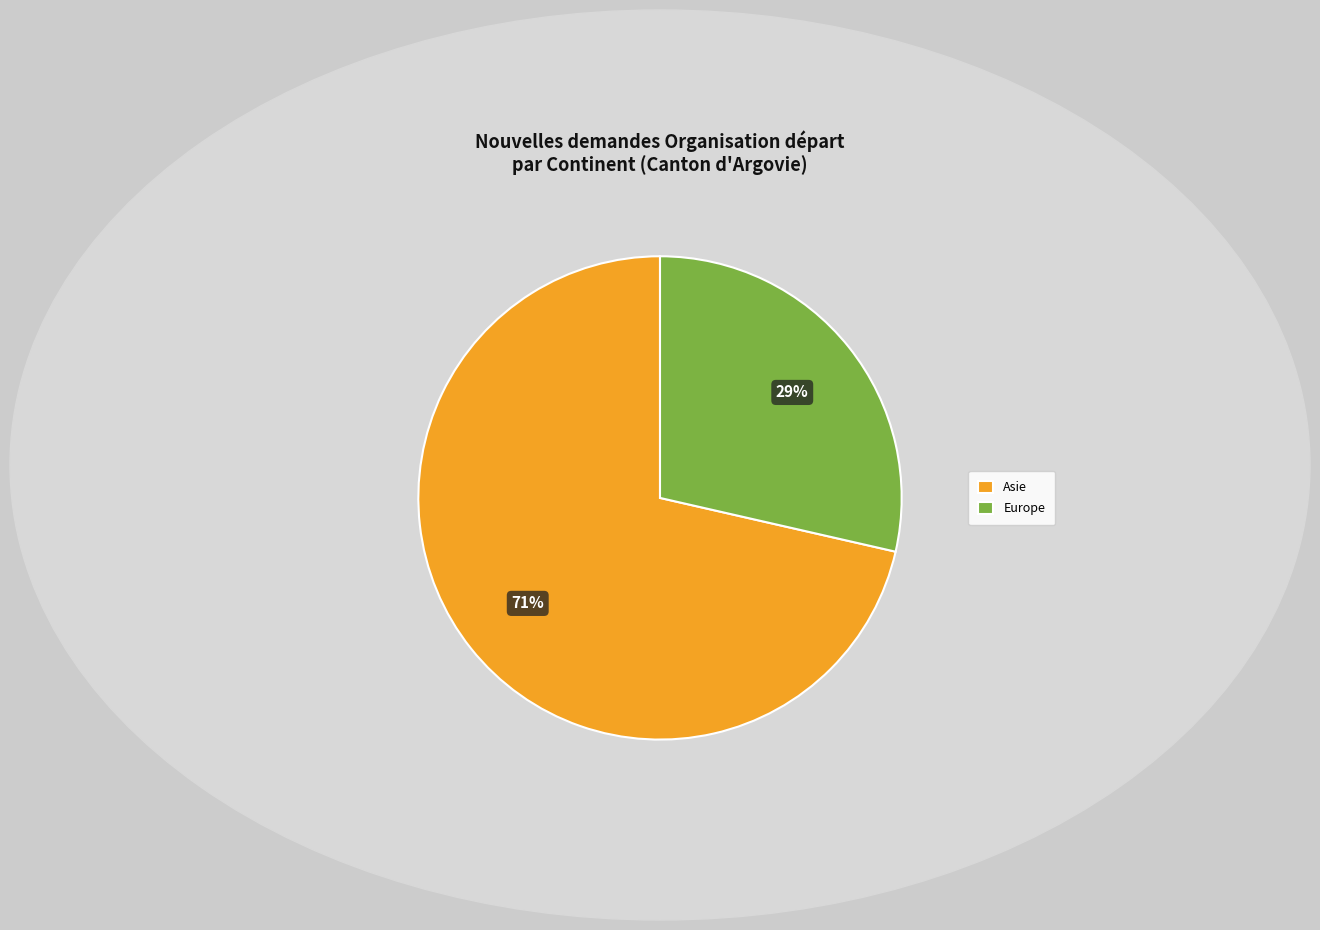

True or false: Europe accounts for 29% of the total.

True